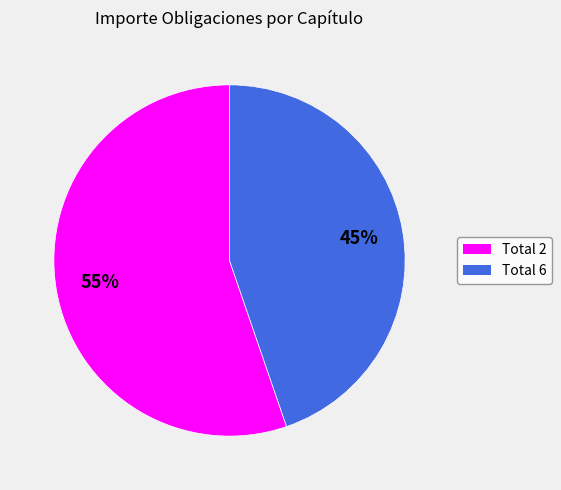

To the nearest percent, what is the combined percentage of Total 6 and Total 2?

100%